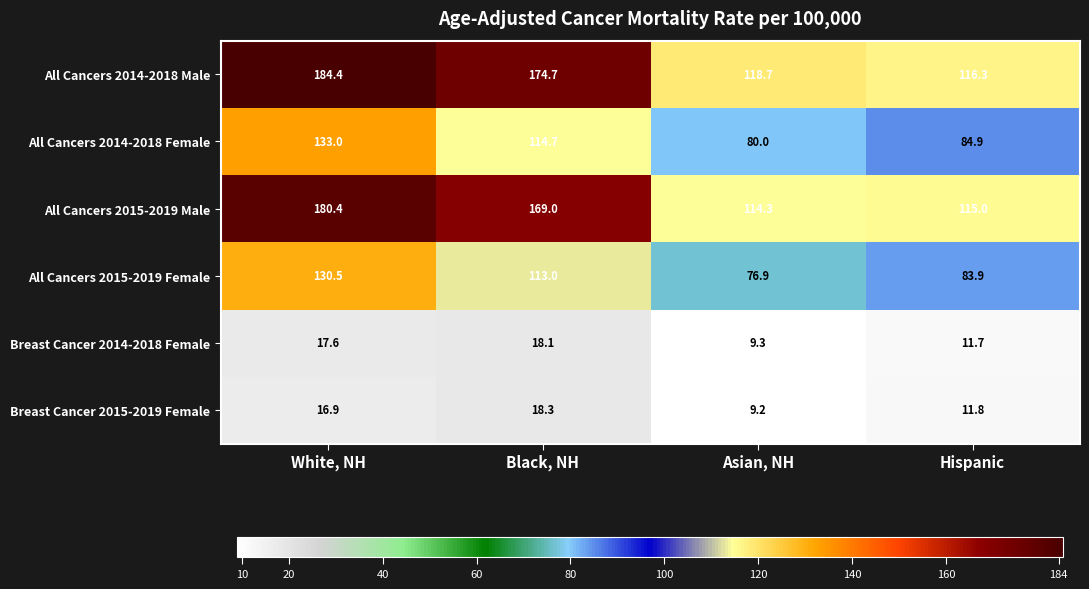

What is the average value of the All Cancers 2014-2018 Male series?

148.5